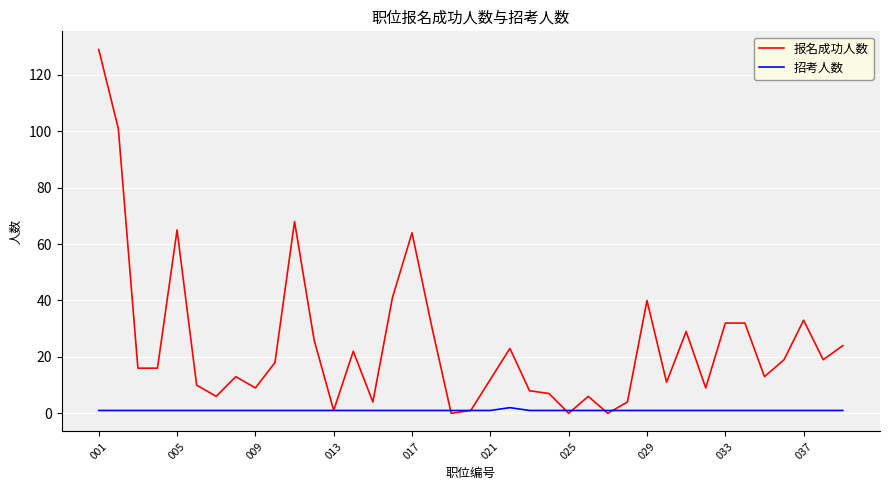

In 招考人数, how many points are higher than both neighbors (excluding endpoints)?

1